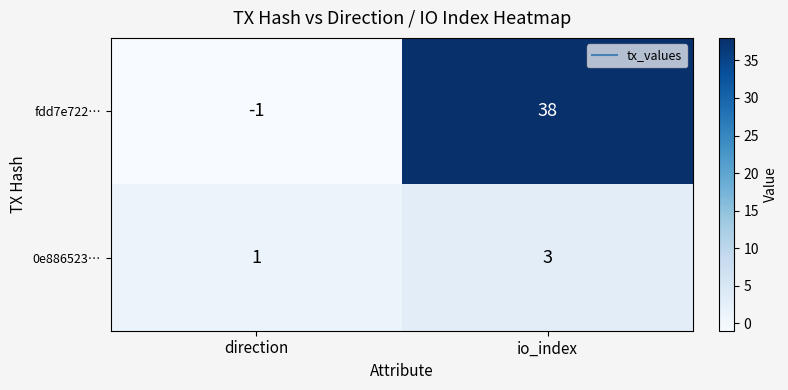

The 0e886523… series shows 5 at io_index. True or false?

False